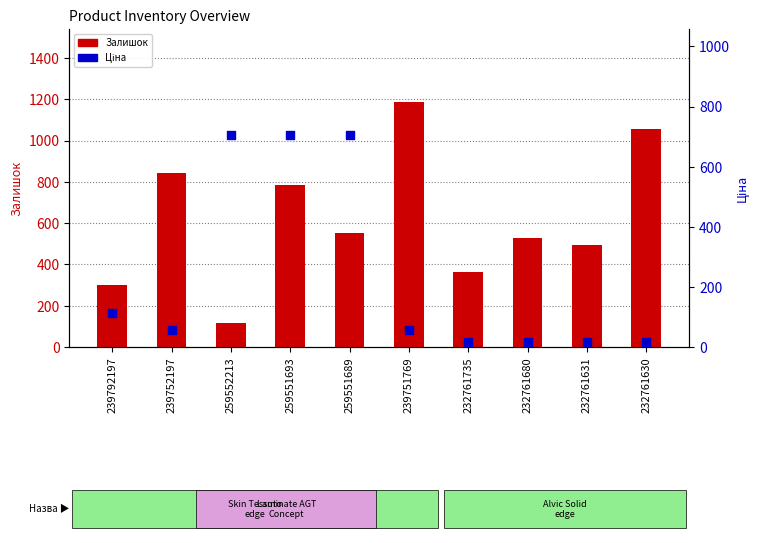

Which series has the largest Y range (max minus min)?

Залишок